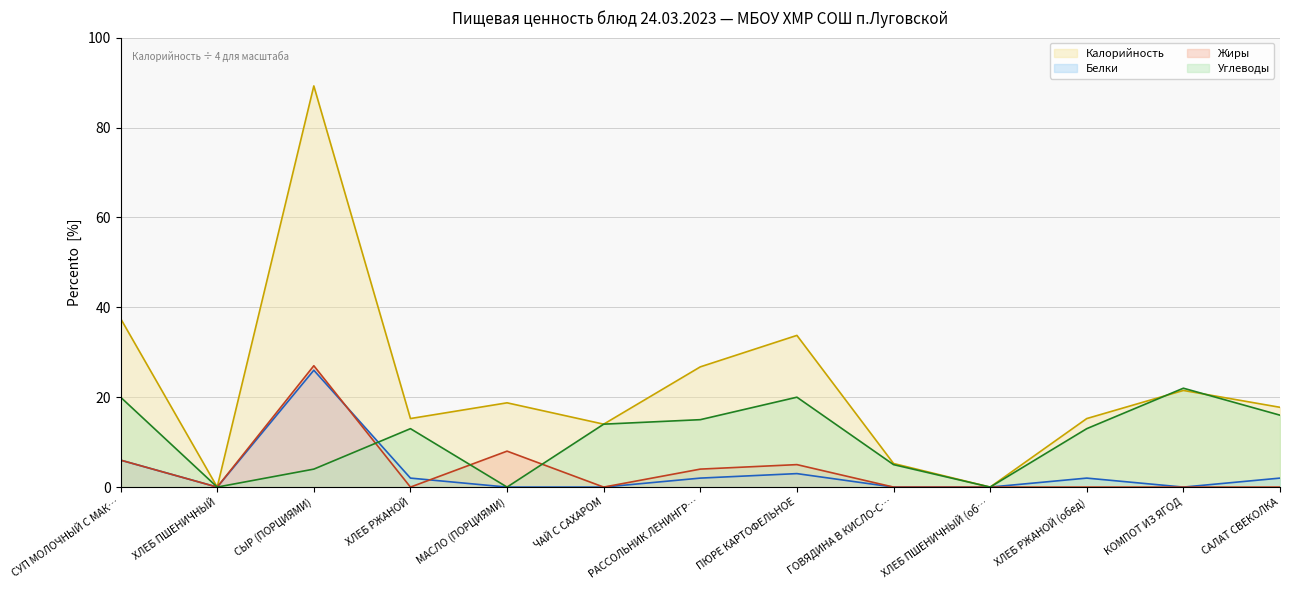

How many positive values does the Калорийность series have?

11